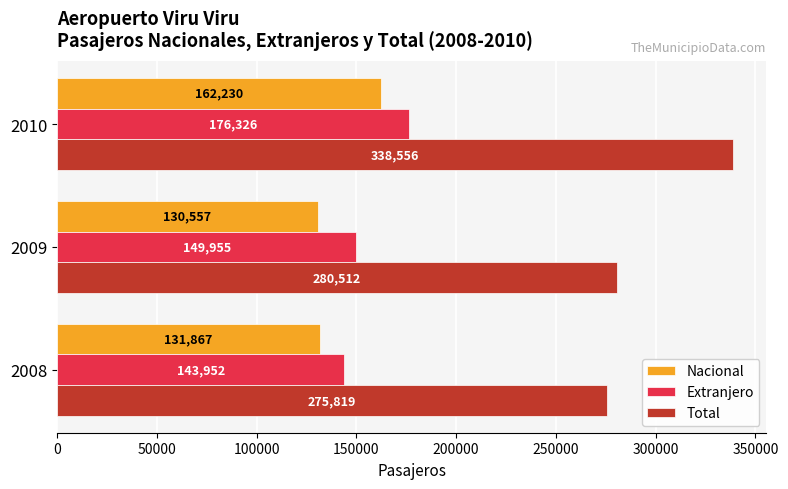

What is the sum of the Extranjero values at 2009 and 2008?

293907